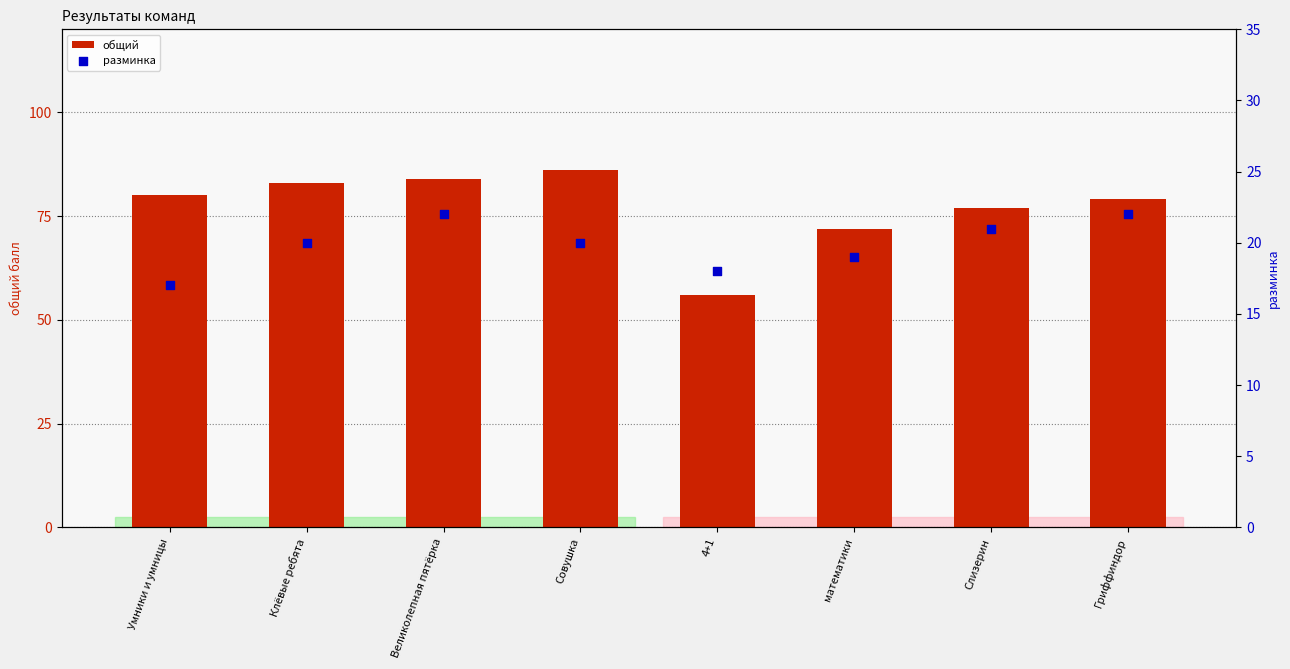

At which category is the sum across all series the highest?

Великолепная пятёрка